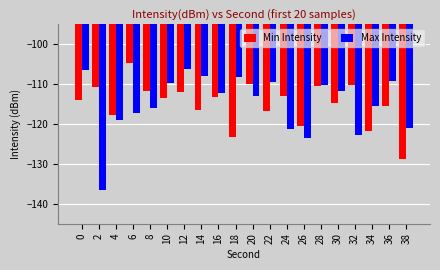

What are all the series names shown in the legend?

Min Intensity, Max Intensity